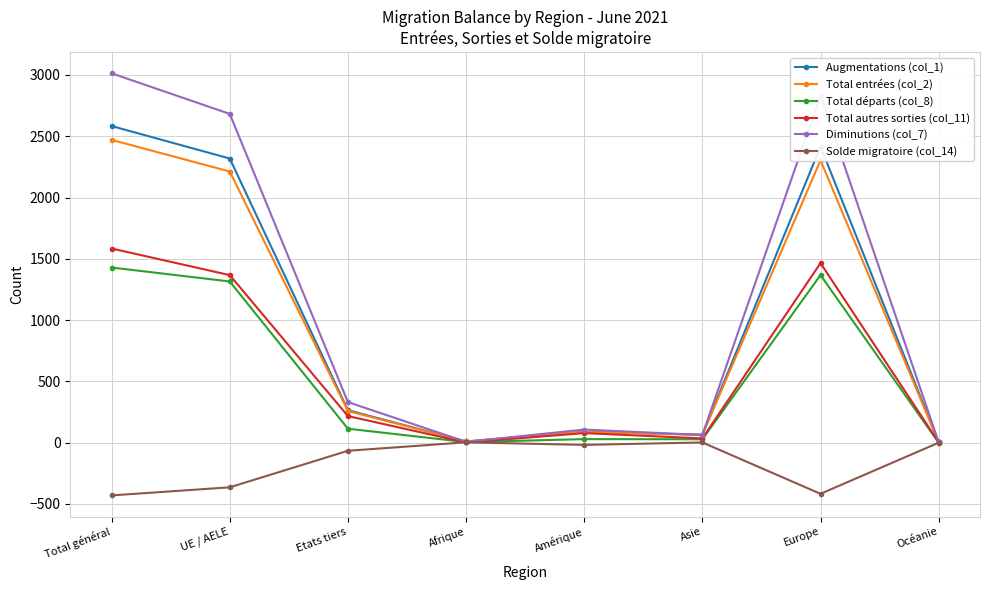

What is the difference between the maximum and minimum values in the Diminutions (col_7) series?

3009